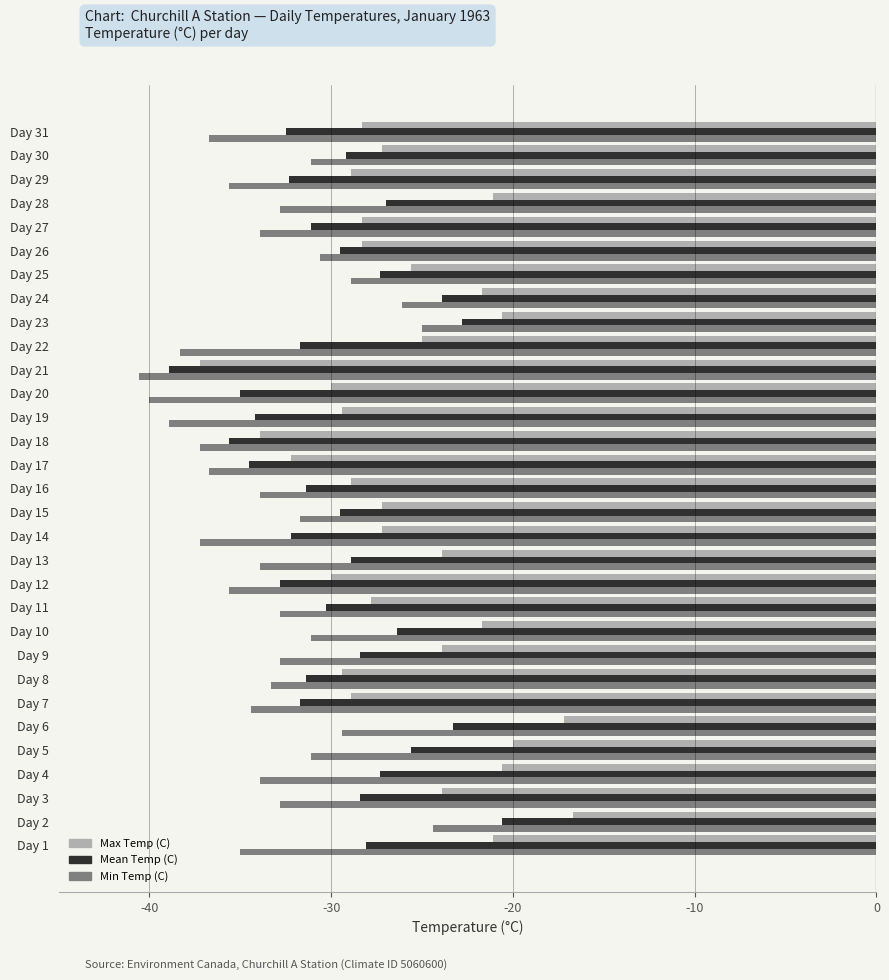

True or false: Min Temp (C) has a value of -55.6 at Day 21.

False